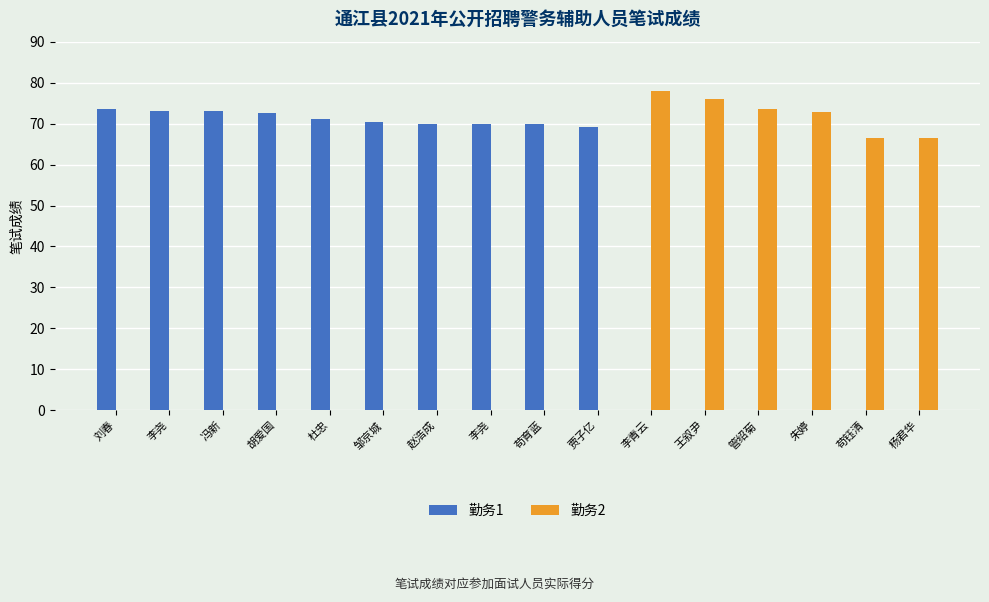

Are the bars grouped side by side (vs. stacked)?

Yes